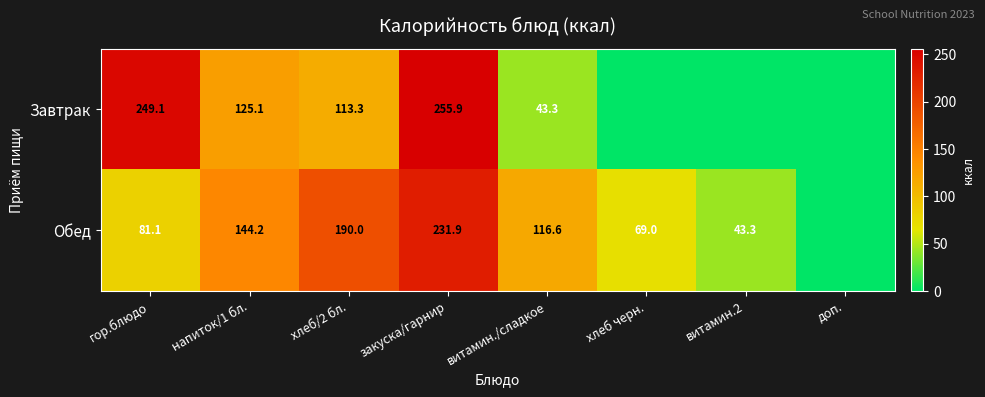

The value of Завтрак at гор.блюдо is 142.0. True or false?

False